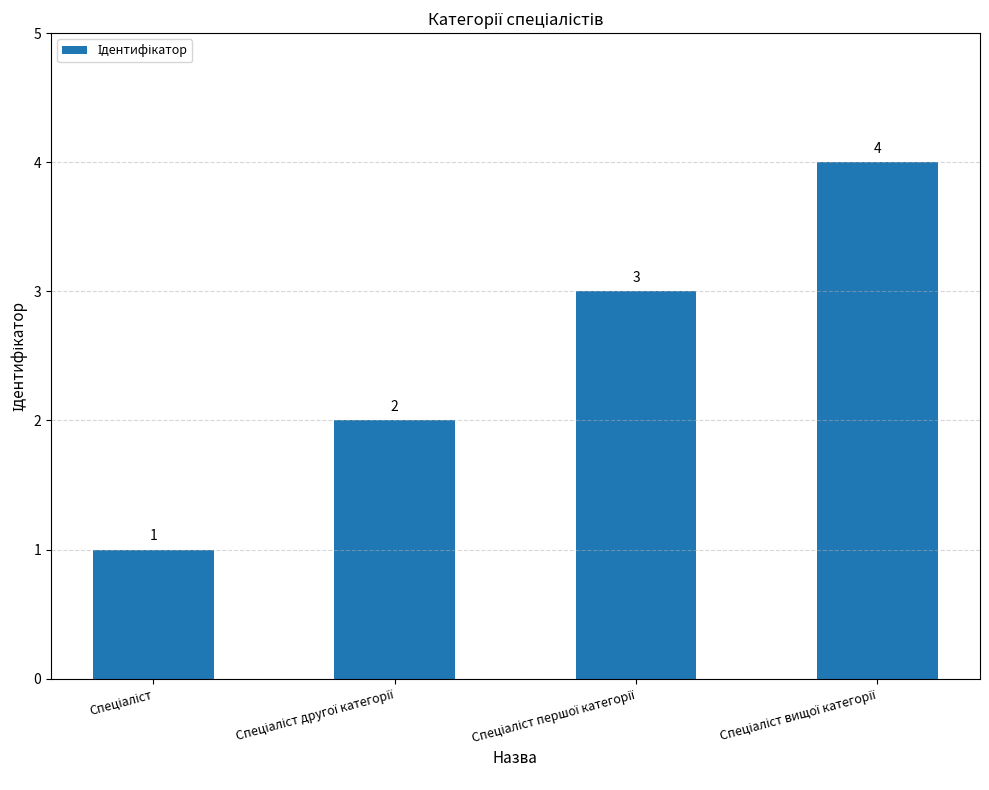

What is the sum of all values?

10